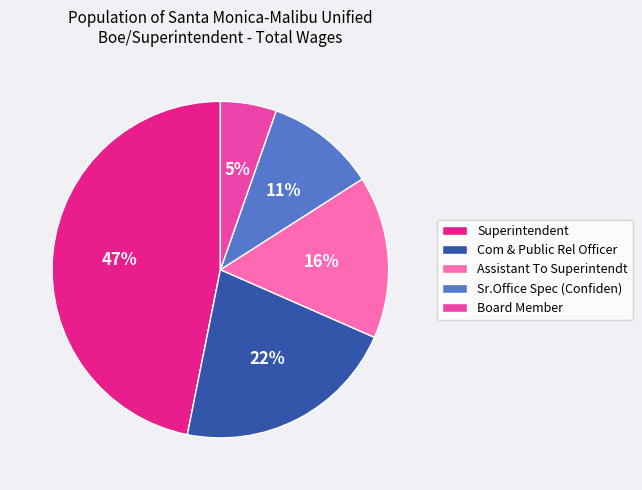

Do Sr.Office Spec (Confiden) and Com & Public Rel Officer together represent more than half of the pie?

No